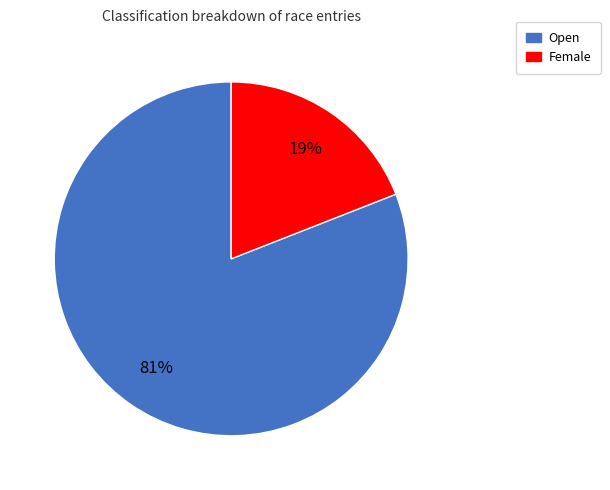

Does Female represent more than half of the total?

No